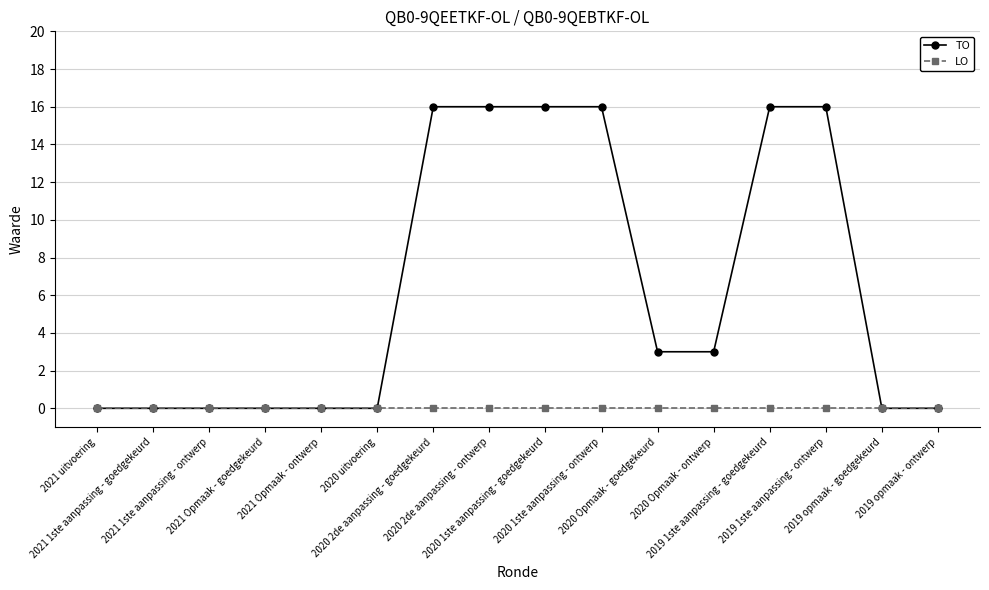

Rank the series by their average value, from highest to lowest.

TO, LO